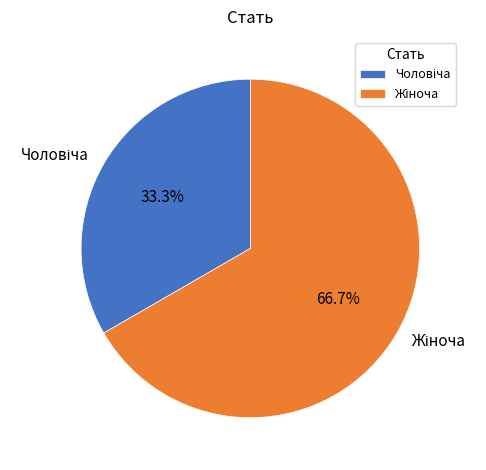

Is there any slice that represents more than half of the pie?

Yes